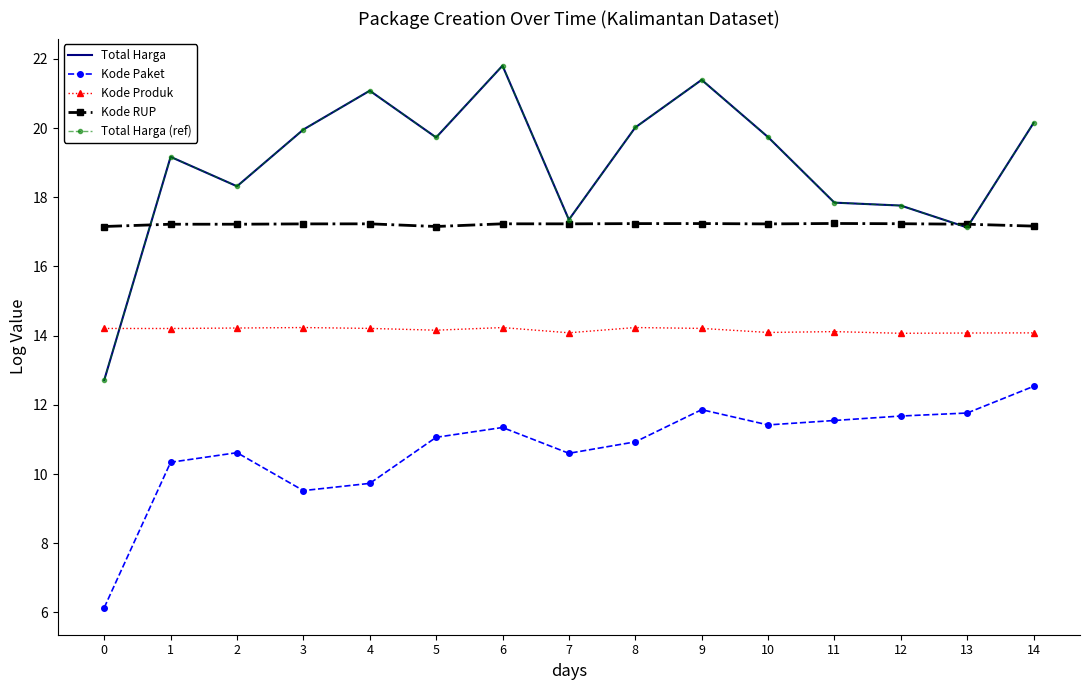

What is the difference between the Kode Produk values at 10 and 1?

0.1